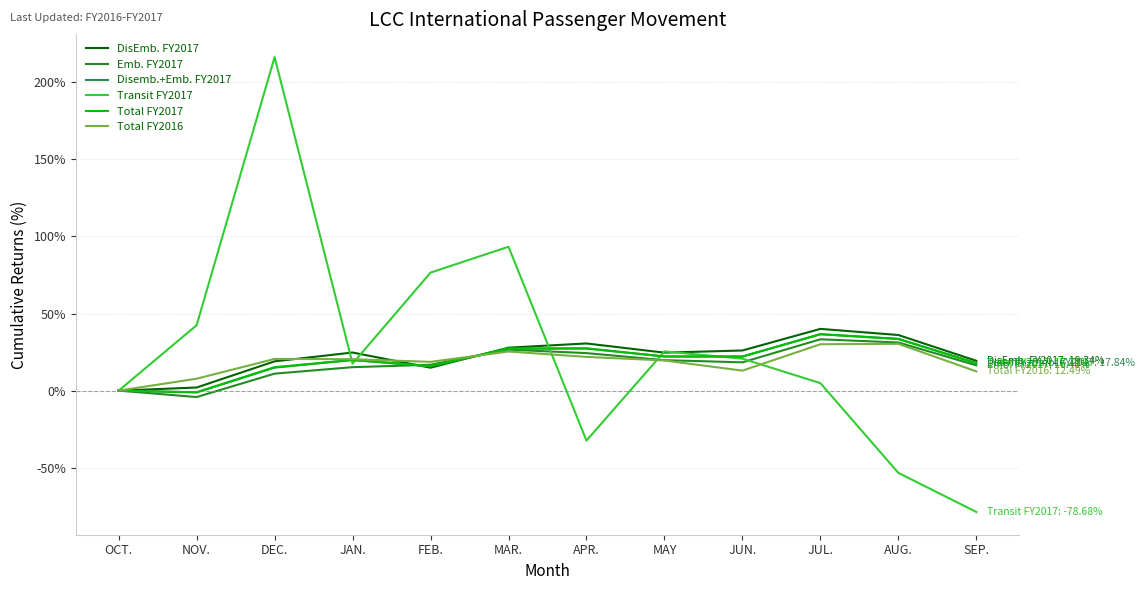

The Total FY2016 series shows 13.0 at JUN.. True or false?

True